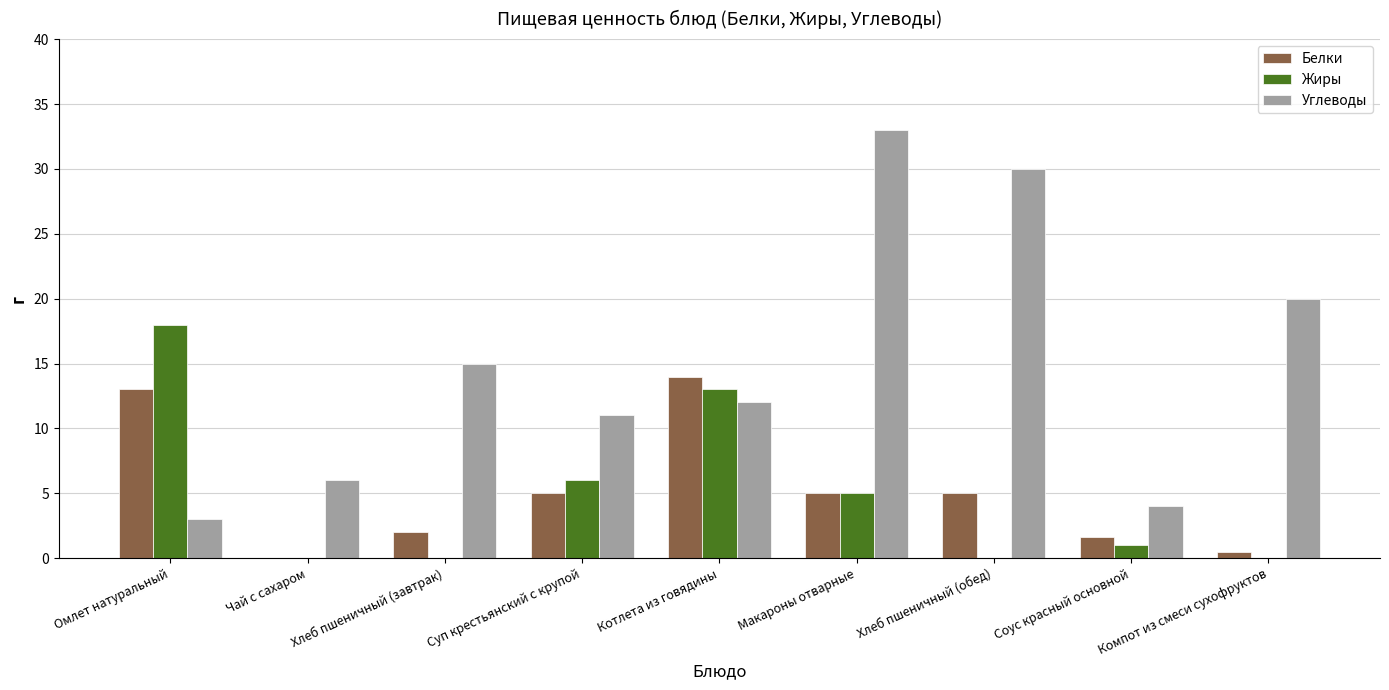

What is the sum of the Углеводы values at Суп крестьянский с крупой and Соус красный основной?

15.0